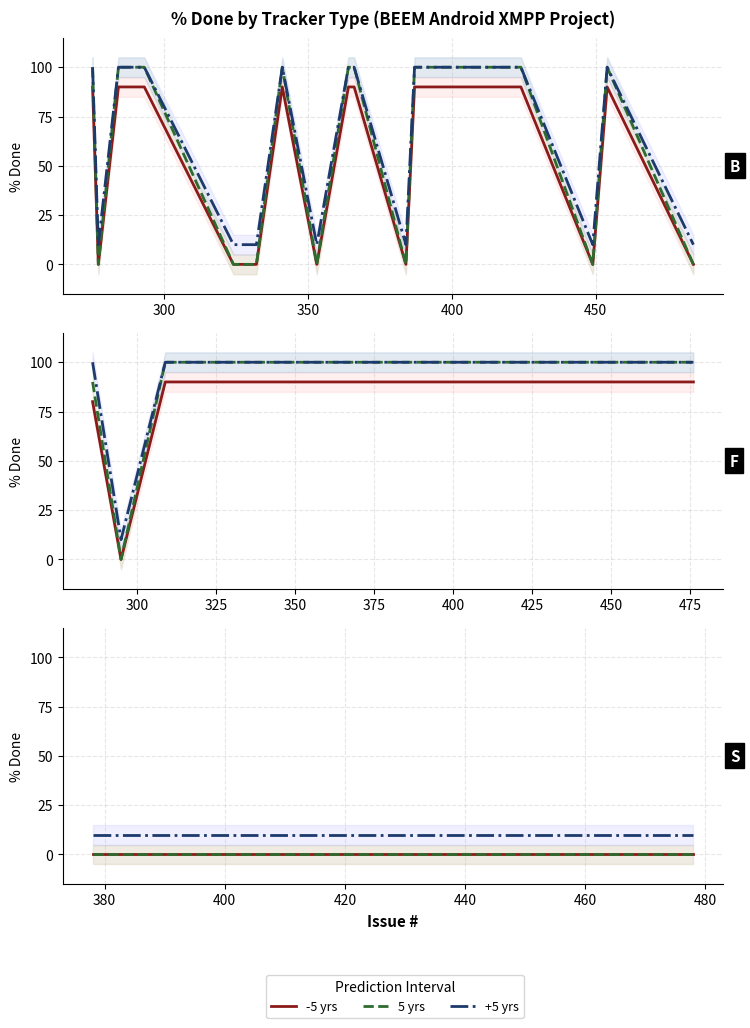

What is the spread (max minus min) of values at 450?

10